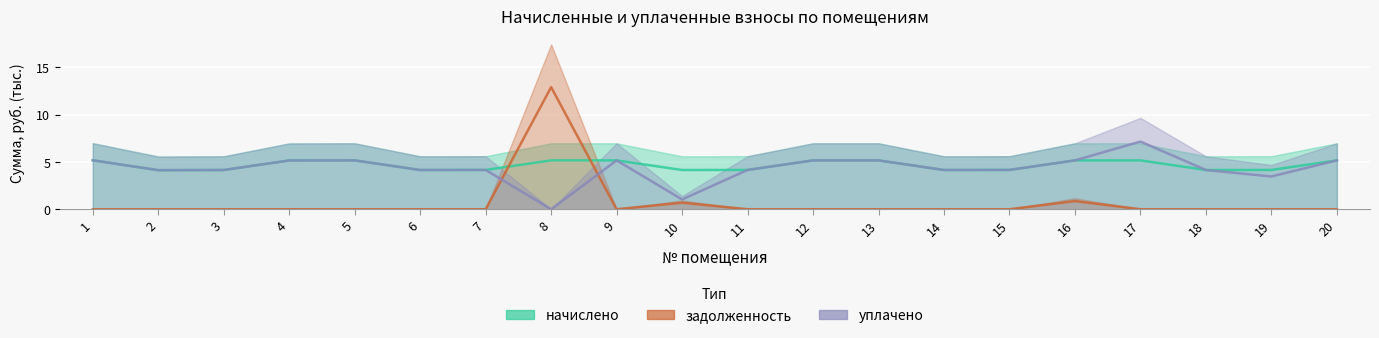

What is the average value of the задолженность series?

0.7